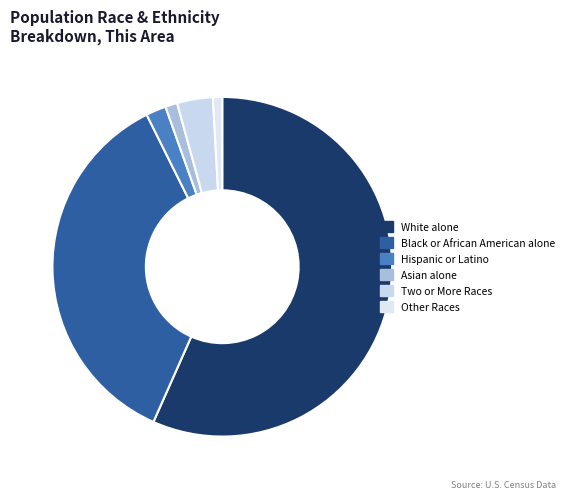

Is it true that Hispanic or Latino is 8% of the pie?

False